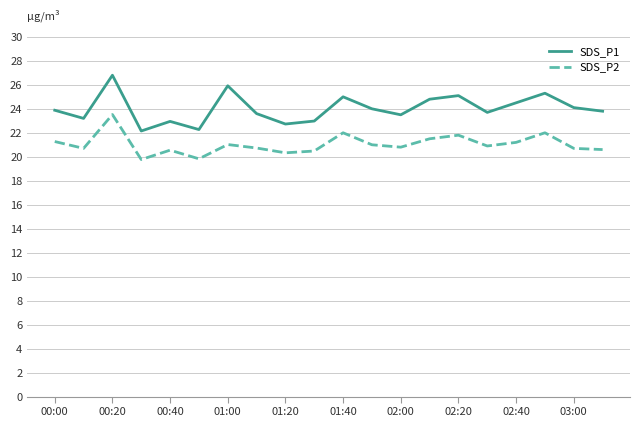

List the series in order of their overall mean, highest first.

SDS_P1, SDS_P2